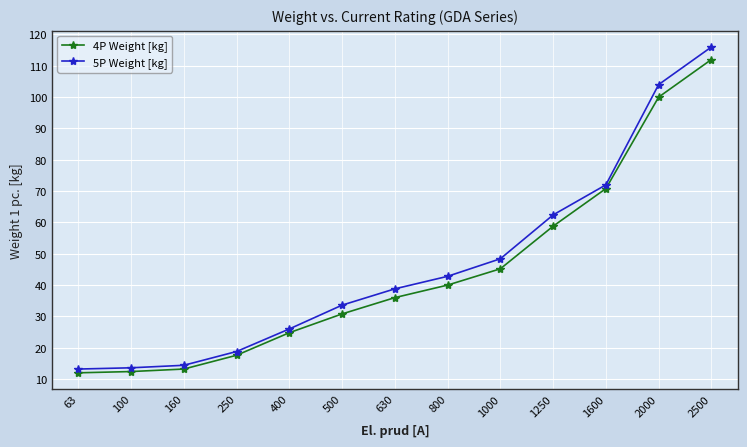

Where is 5P Weight [kg] nearest to the value 64?

1250